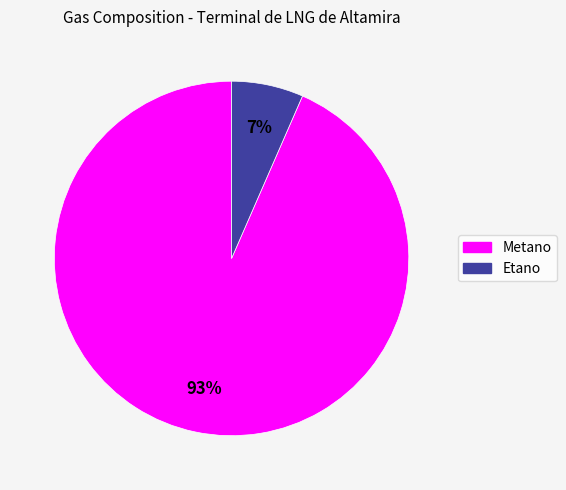

Which category has the biggest portion of the pie?

Metano